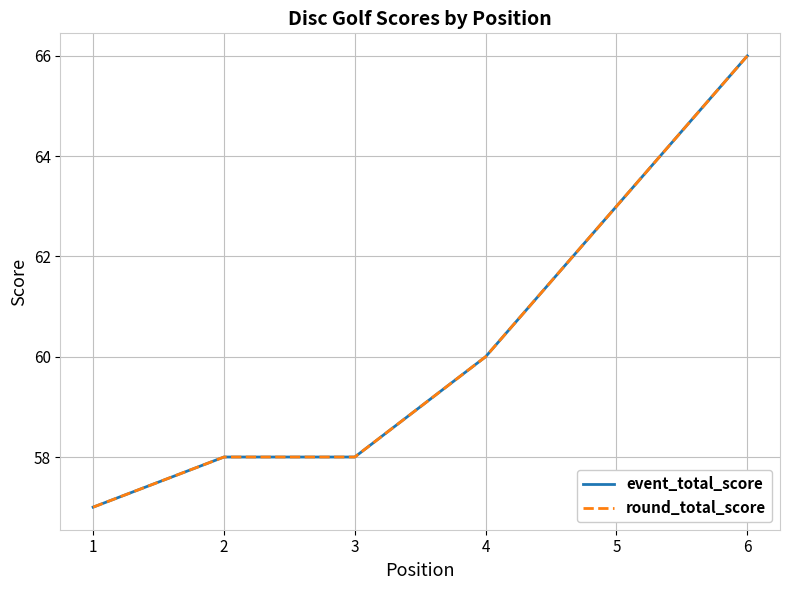

Does the chart display data point markers on the line(s)?

No